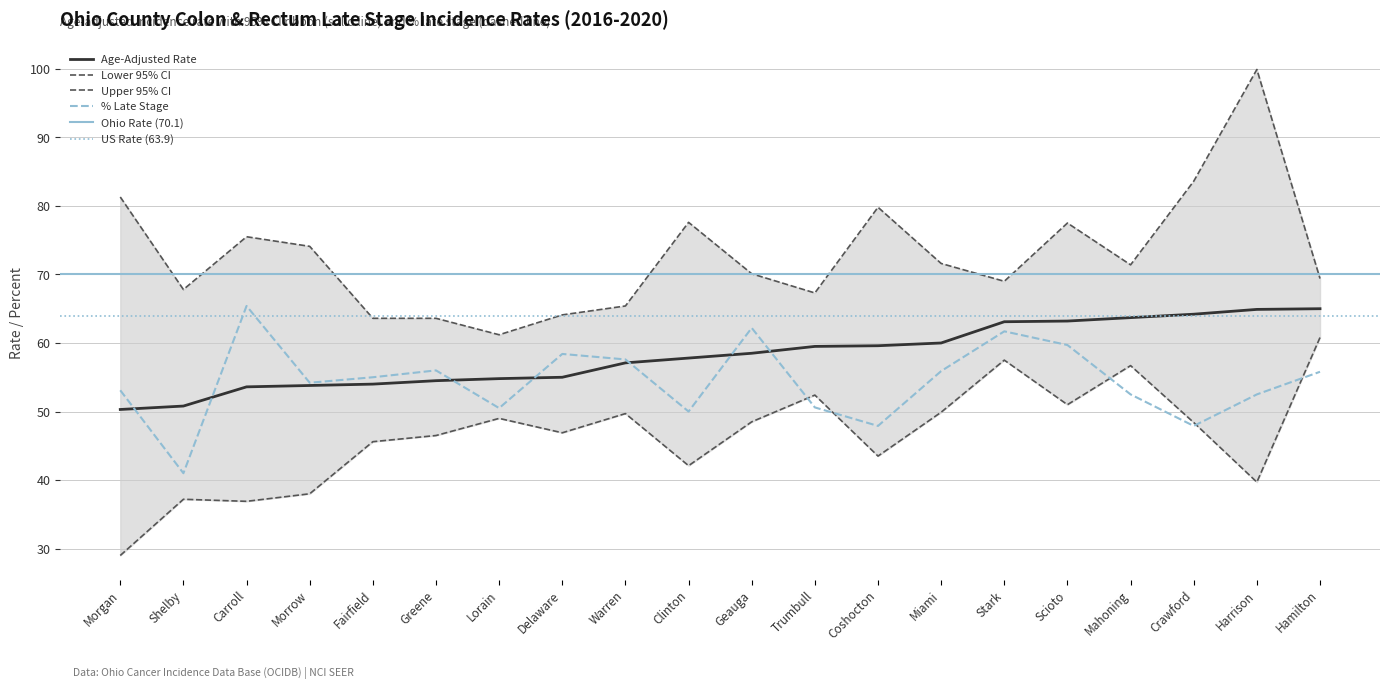

Reading right to left, extract all data points from this chart.

Age-Adjusted Rate: 65.0	64.9	64.2	63.7	63.2	63.1	60.0	59.6	59.5	58.5	57.8	57.1	55.0	54.8	54.5	54.0	53.8	53.6	50.8	50.3
Lower 95% CI: 60.8	39.7	48.4	56.7	51.0	57.5	49.9	43.5	52.4	48.5	42.1	49.7	46.9	49.0	46.5	45.6	38.0	36.9	37.2	29.0
Upper 95% CI: 69.4	99.9	83.6	71.4	77.5	69.0	71.6	79.8	67.3	70.1	77.6	65.4	64.1	61.2	63.6	63.6	74.1	75.5	67.8	81.3
Percent Late Stage: 55.8	52.5	47.9	52.5	59.7	61.7	55.9	47.9	50.6	62.2	50.0	57.6	58.4	50.5	56.0	55.0	54.2	65.4	41.0	53.1